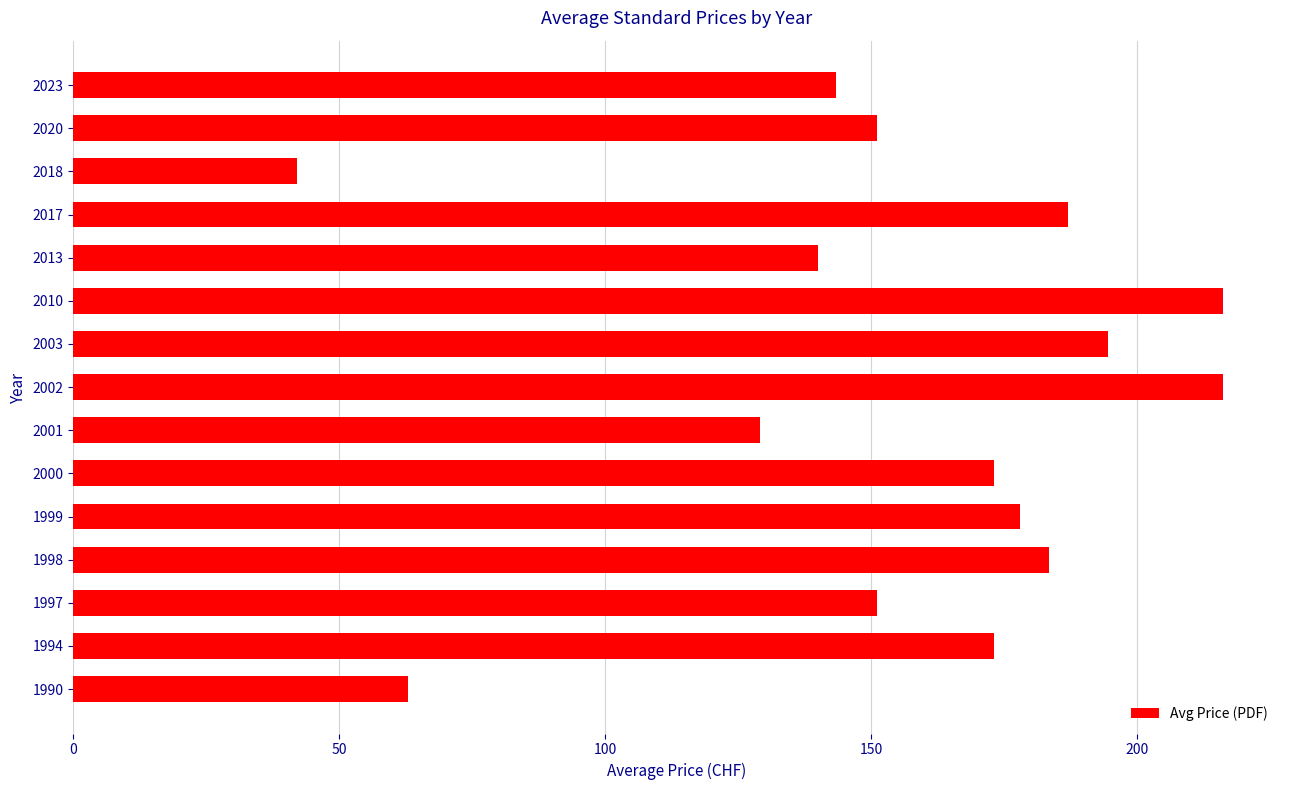

What is the sum of the values at 1997 and 2017?

338.0